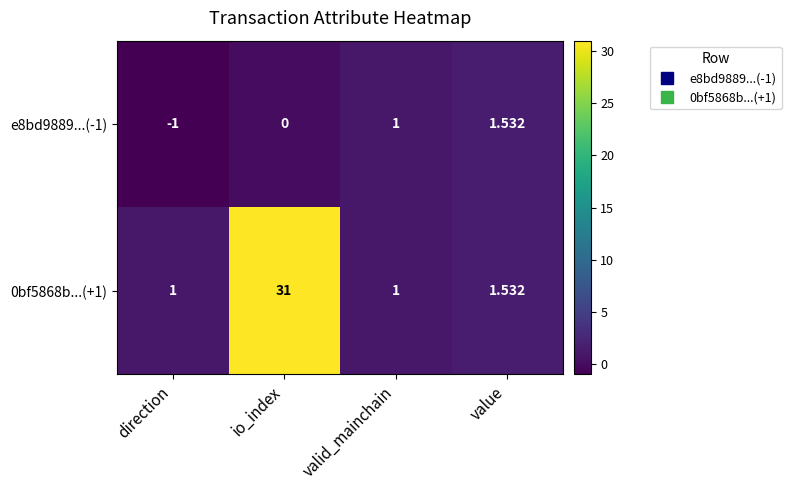

How many values in e8bd9889...(-1) are below zero?

1